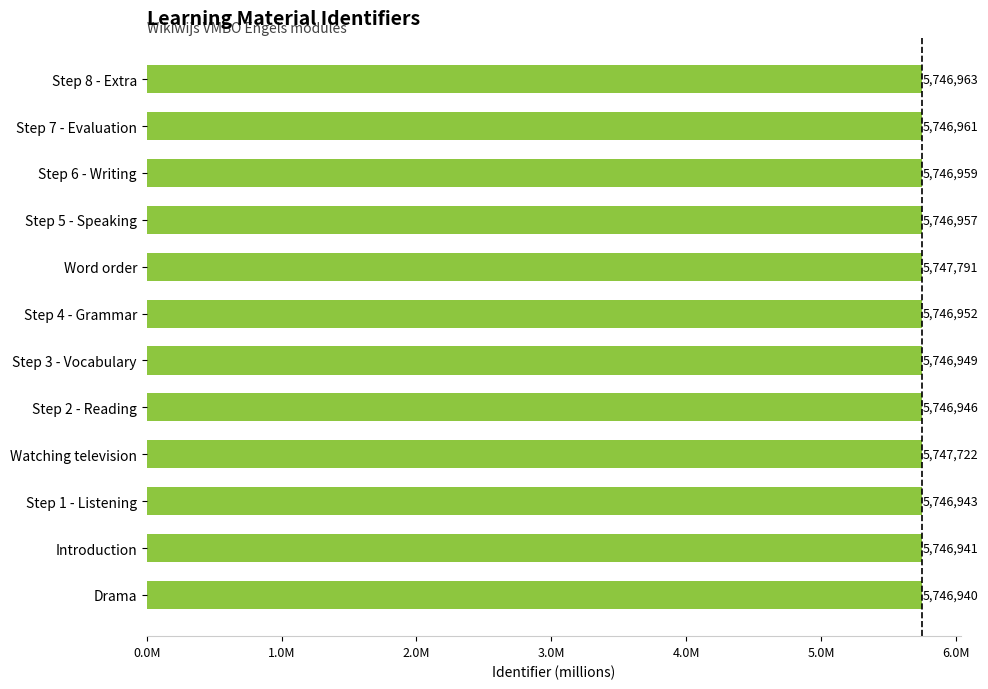

Does the chart contain any negative values?

No